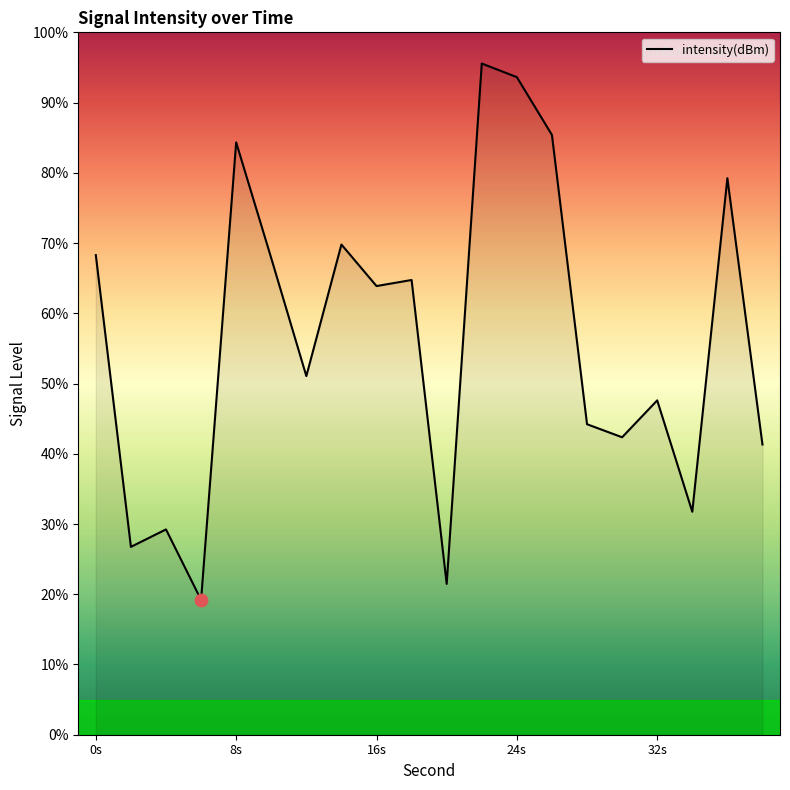

What is the difference between the maximum and minimum values?

76.4